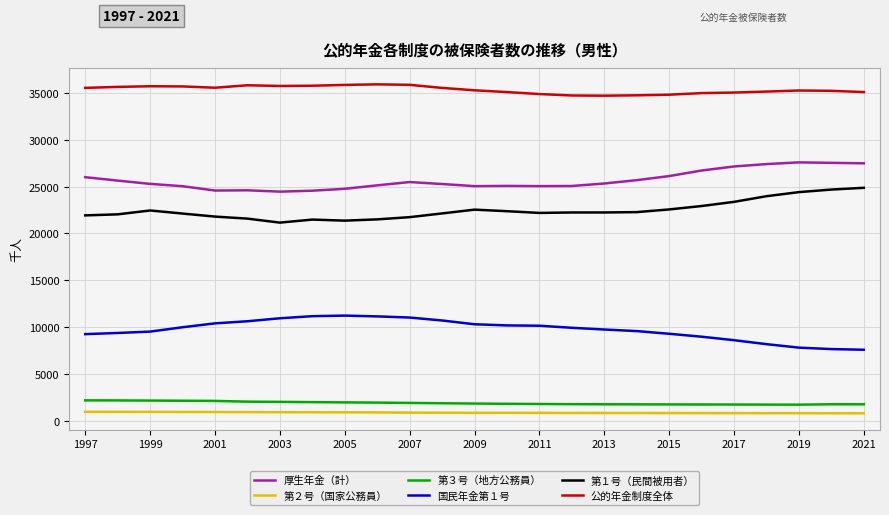

What is the lowest value of the 国民年金第１号 series?

7568